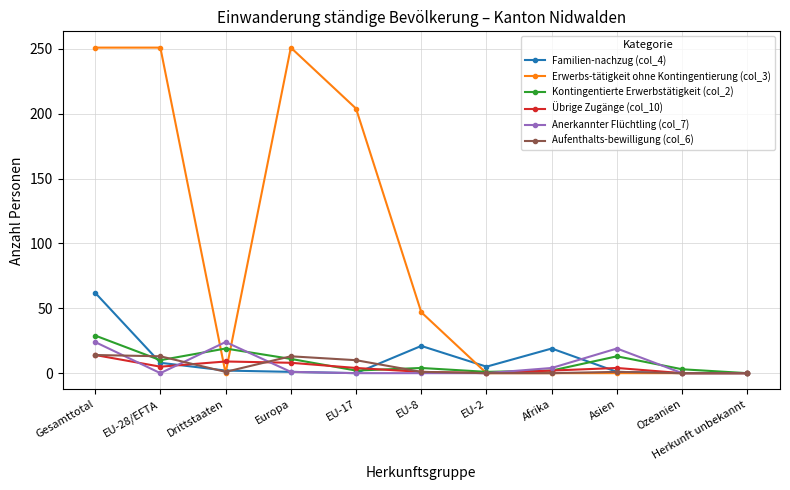

True or false: Erwerbs-tätigkeit ohne Kontingentierung (col_3) and Familien-nachzug (col_4) cross at least once.

True